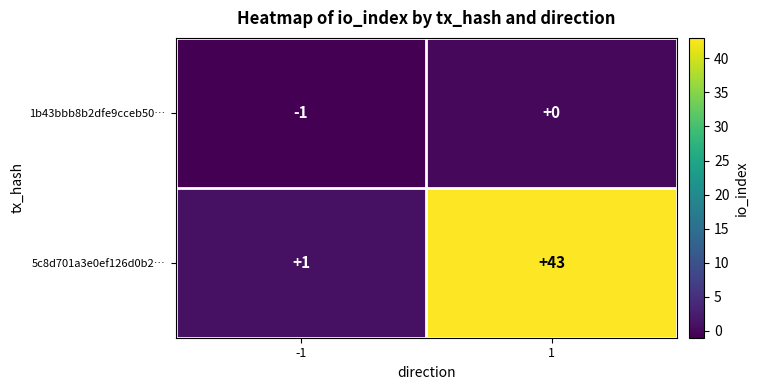

Which series changed the most between -1 and 1?

5c8d701a3e0ef126d0b2…